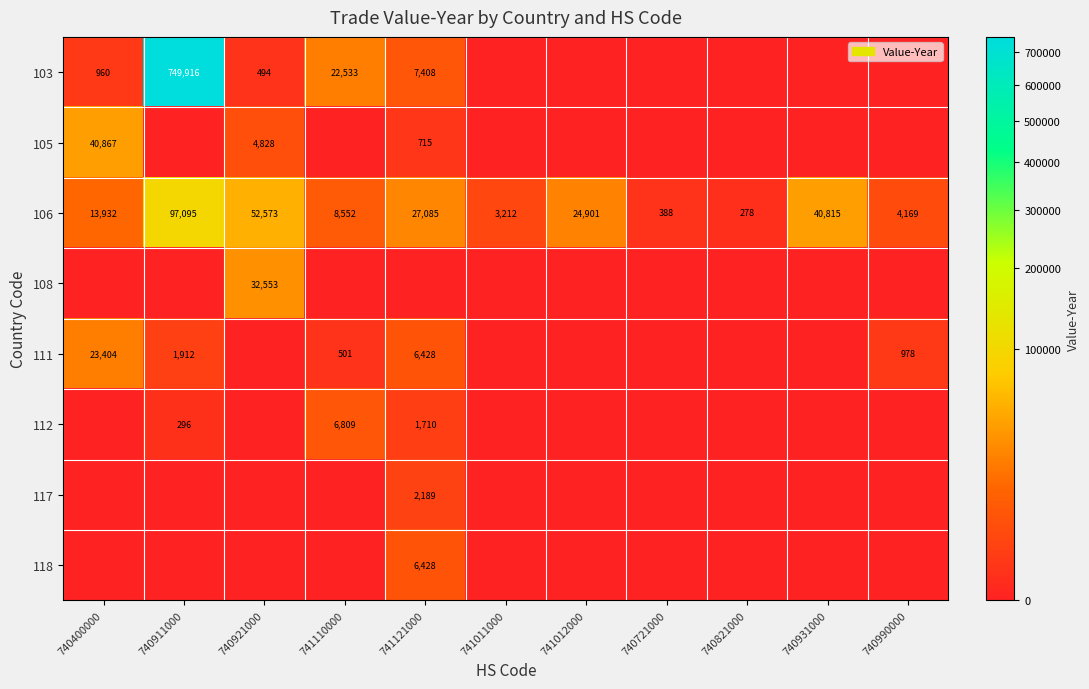

The 103 series shows 749916 at 740911000. True or false?

True